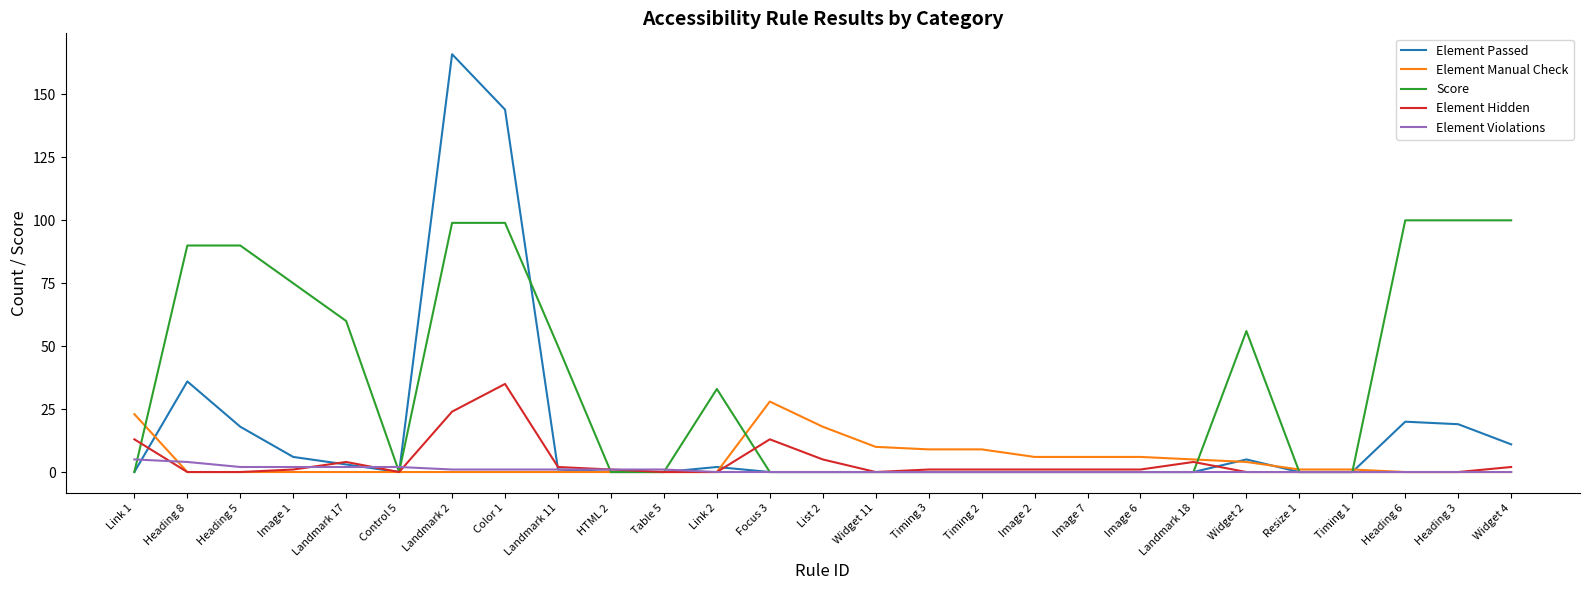

Does the chart have visible grid lines?

No